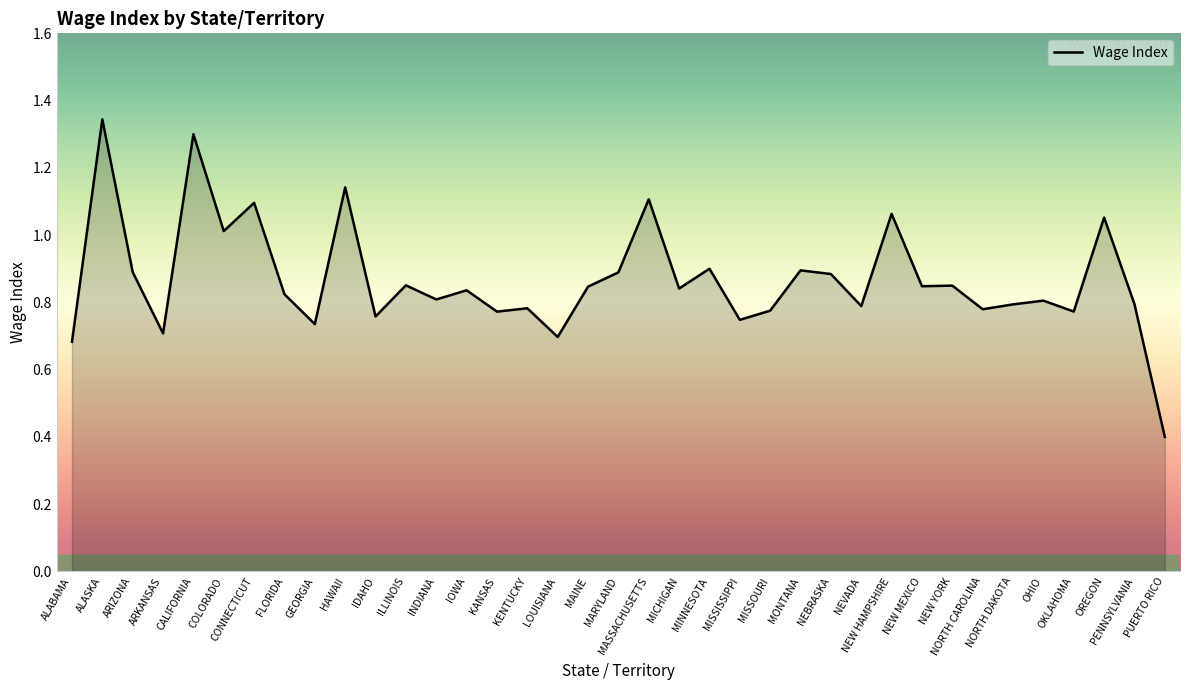

What is the smallest value displayed?

0.4